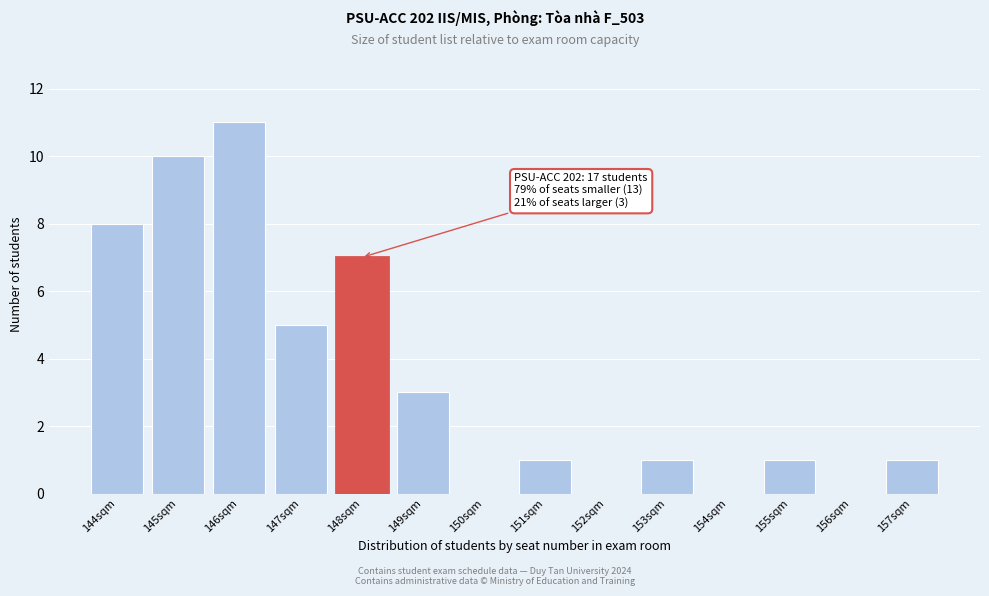

Reading left to right, what are all the values shown in this chart?

144sqm=8	145sqm=10	146sqm=11	147sqm=5	148sqm=7	149sqm=3	150sqm=0	151sqm=1	152sqm=0	153sqm=1	154sqm=0	155sqm=1	156sqm=0	157sqm=1